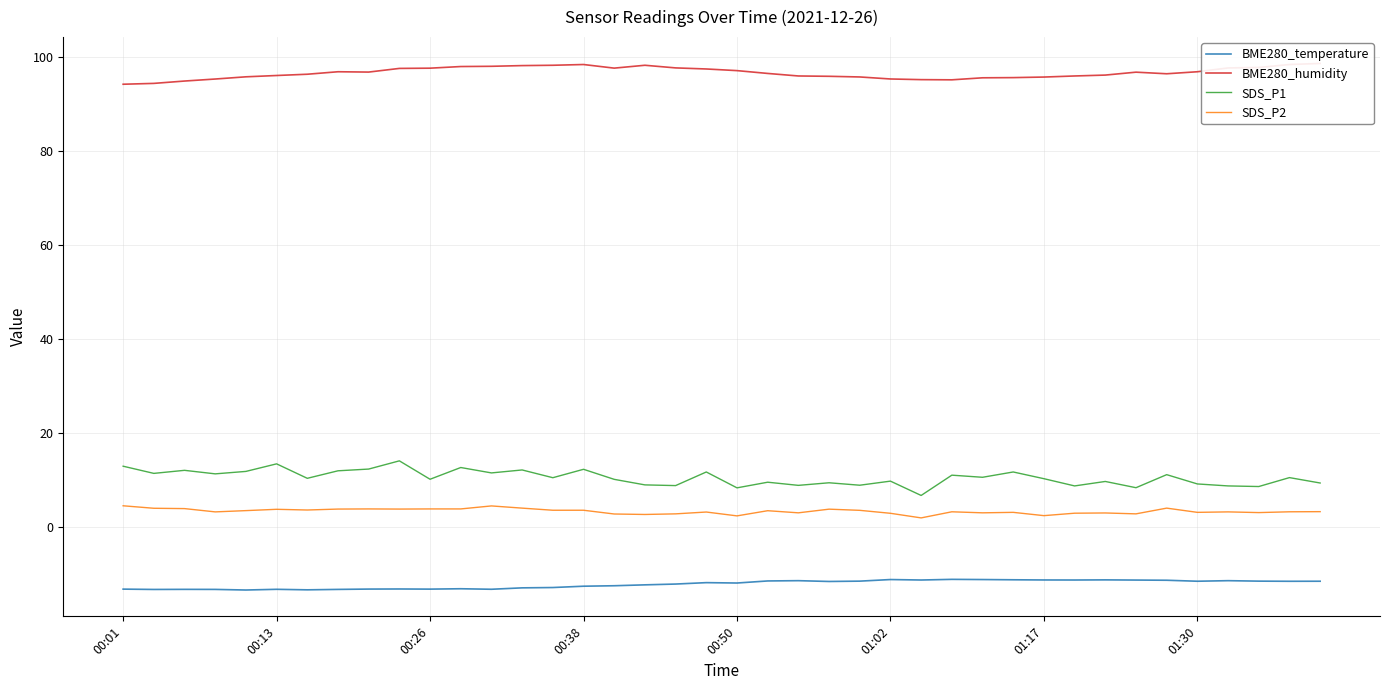

Does the chart display data point markers on the line(s)?

No